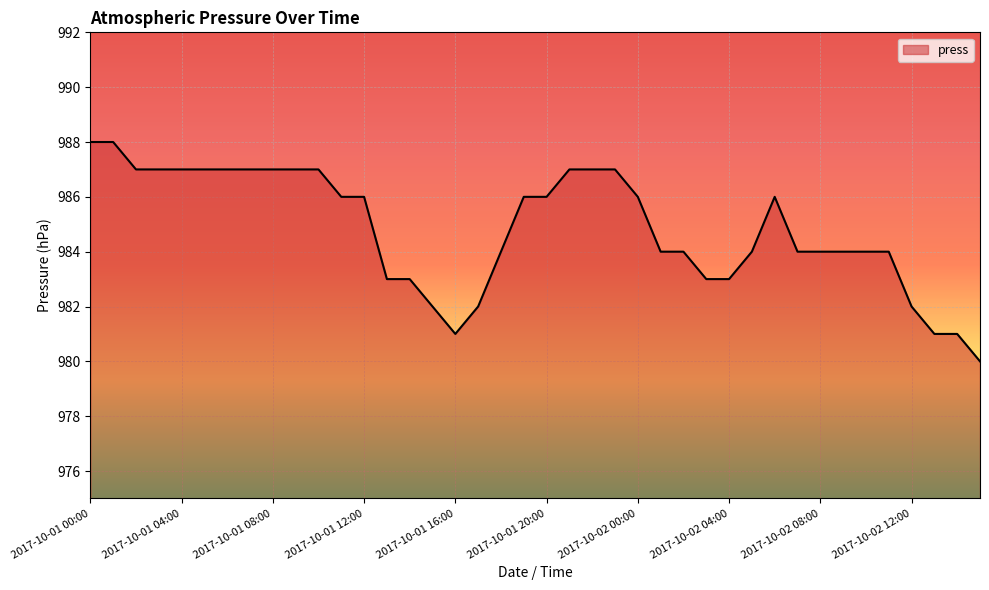

What is the minimum value shown in the chart?

980